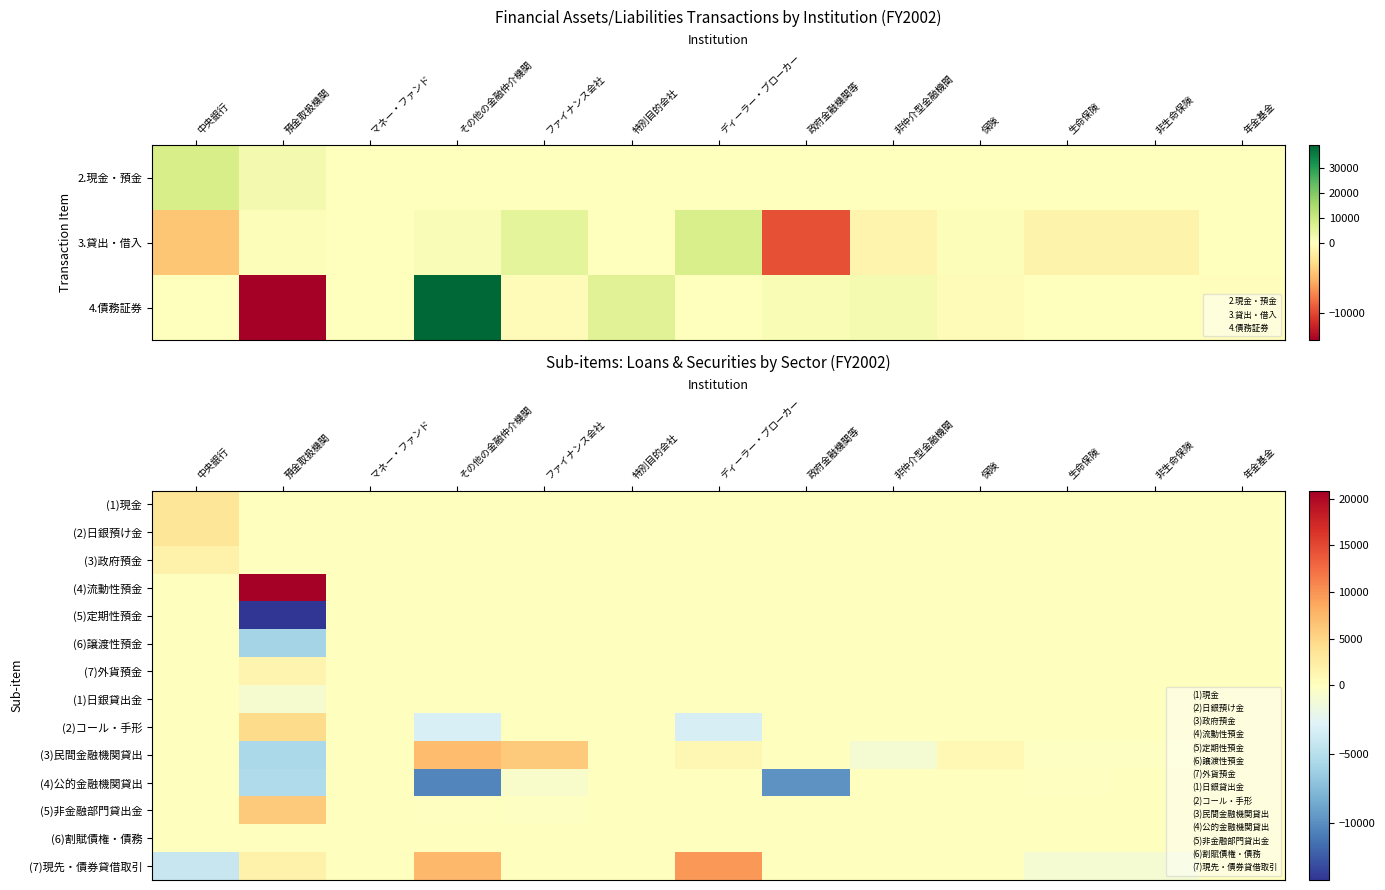

At which label does (7)現先・債券貸借取引 first exceed 0?

預金取扱機関